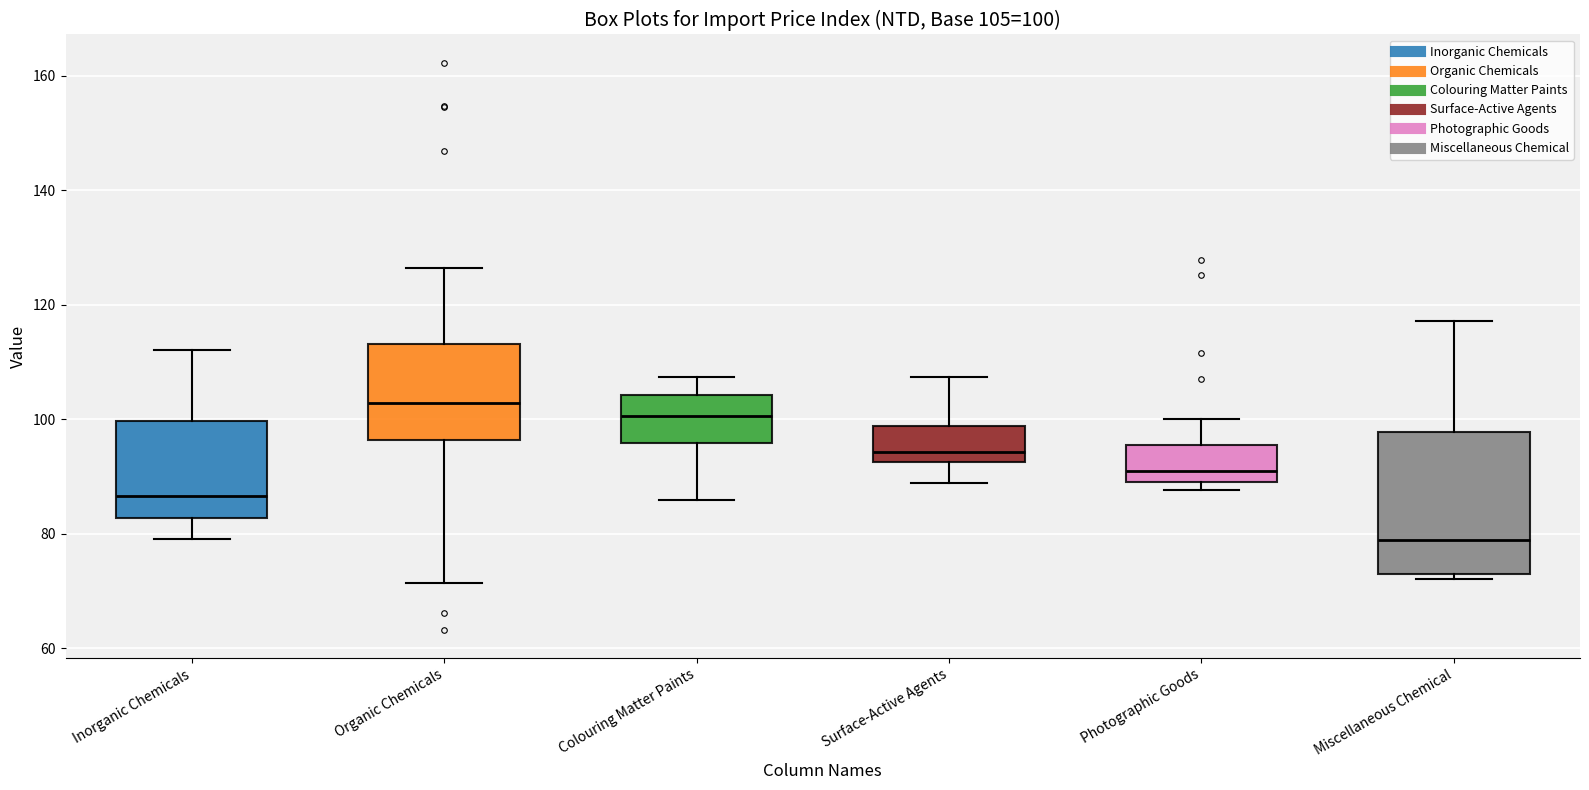

Which box is the tallest, from its lower edge to its upper edge?

Miscellaneous Chemical